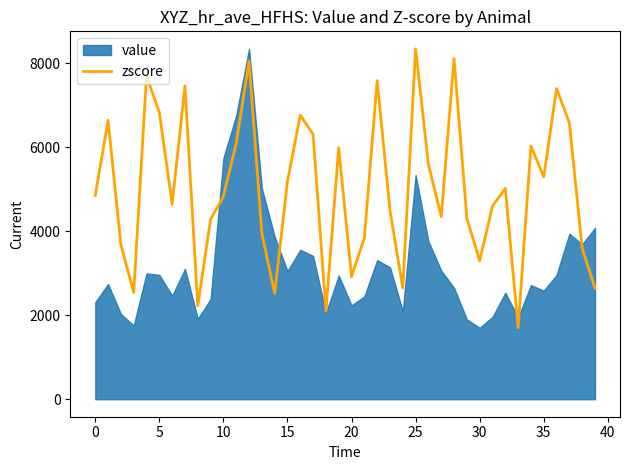

What is the maximum value shown in the chart?

8339.0